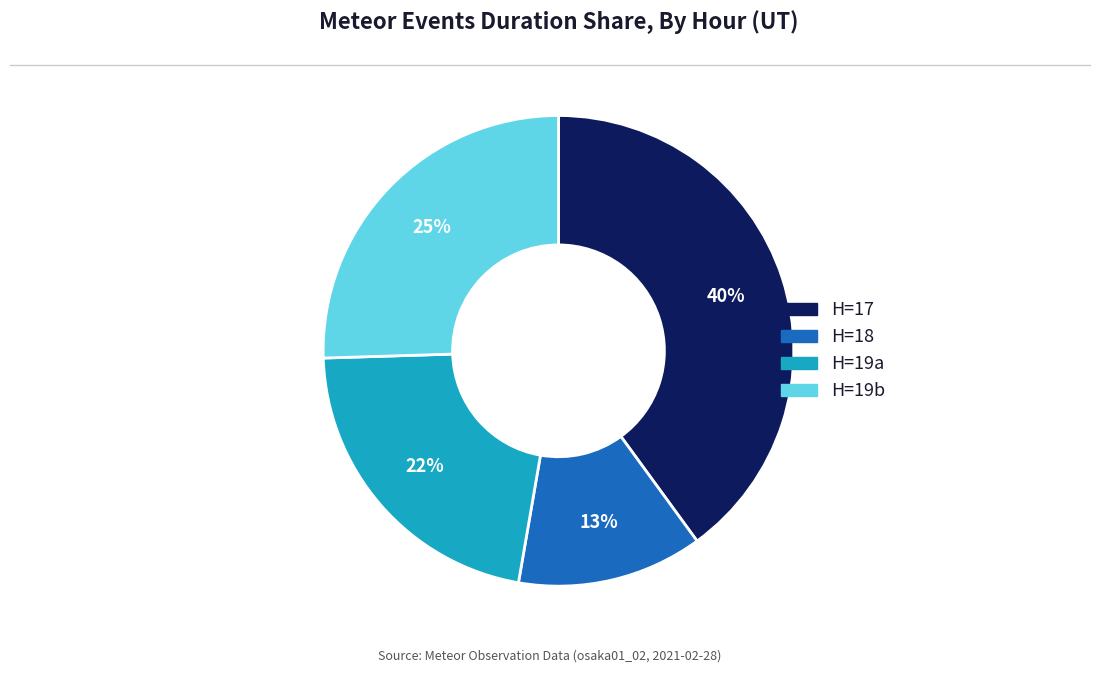

What percentage is the H=18 slice, to the nearest percent?

13%